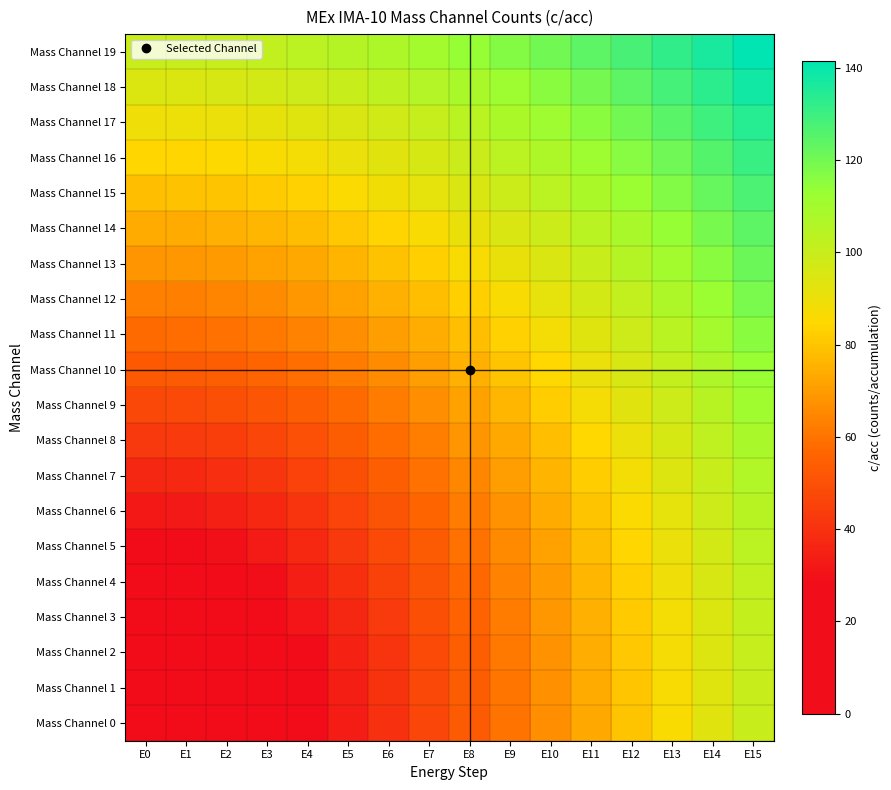

Which series has the largest range (max minus min)?

Mass Channel 0